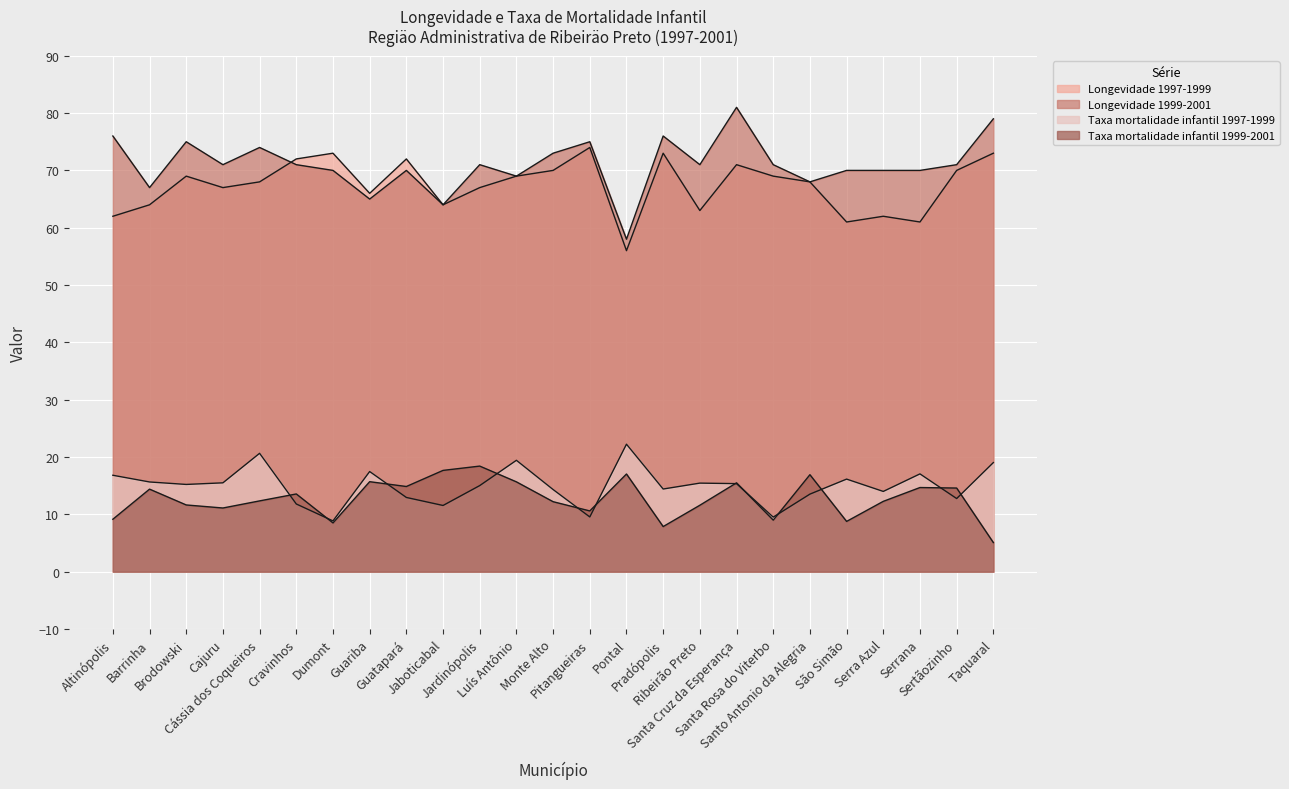

Reading left to right, transcribe all the data shown in this chart.

Longevidade 1997-1999: 62.0	64.0	69.0	67.0	68.0	72.0	73.0	66.0	72.0	64.0	67.0	69.0	70.0	74.0	56.0	73.0	63.0	71.0	69.0	68.0	61.0	62.0	61.0	70.0	73.0
Longevidade 1999-2001: 76.0	67.0	75.0	71.0	74.0	71.0	70.0	65.0	70.0	64.0	71.0	69.0	73.0	75.0	58.0	76.0	71.0	81.0	71.0	68.0	70.0	70.0	70.0	71.0	79.0
Taxa mortalidade infantil 1997-1999: 16.8	15.7	15.2	15.5	20.6	11.8	8.9	17.5	12.9	11.6	15.0	19.4	14.3	9.6	22.2	14.4	15.4	15.4	9.5	13.5	16.1	14.0	17.1	12.8	19.0
Taxa mortalidade infantil 1999-2001: 9.2	14.4	11.6	11.1	12.3	13.6	8.5	15.7	14.9	17.7	18.4	15.7	12.2	10.6	17.0	7.9	11.6	15.5	9.0	16.9	8.8	12.3	14.7	14.6	5.1